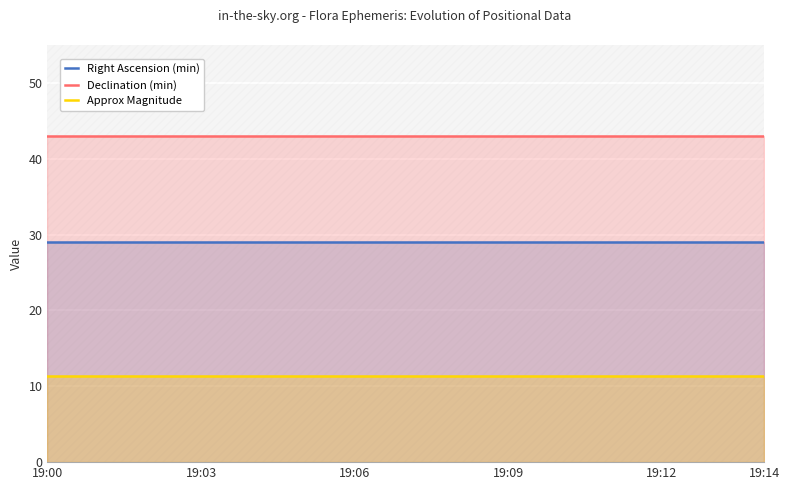

How many lines are shown in the chart?

3